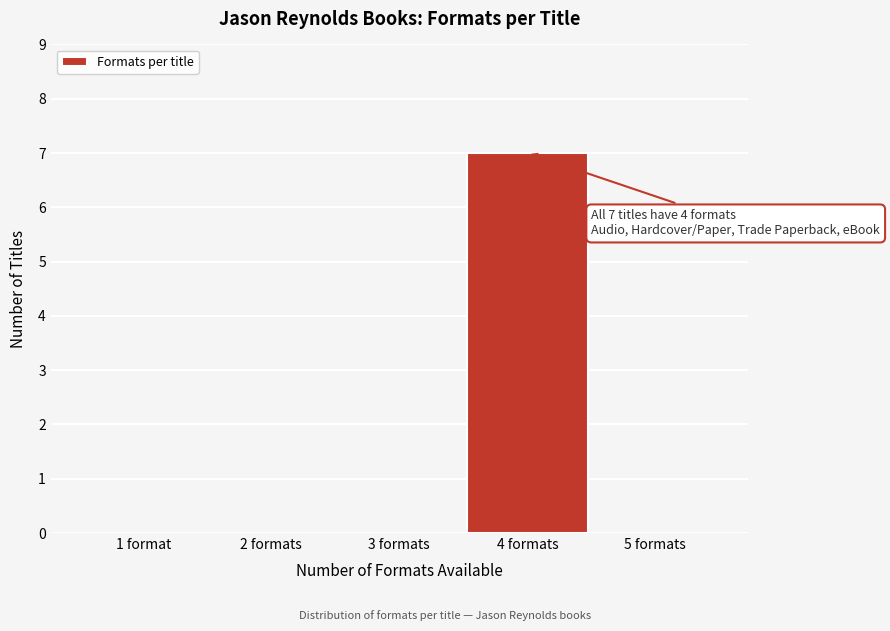

Which has a higher value, 1 format or 4 formats?

4 formats